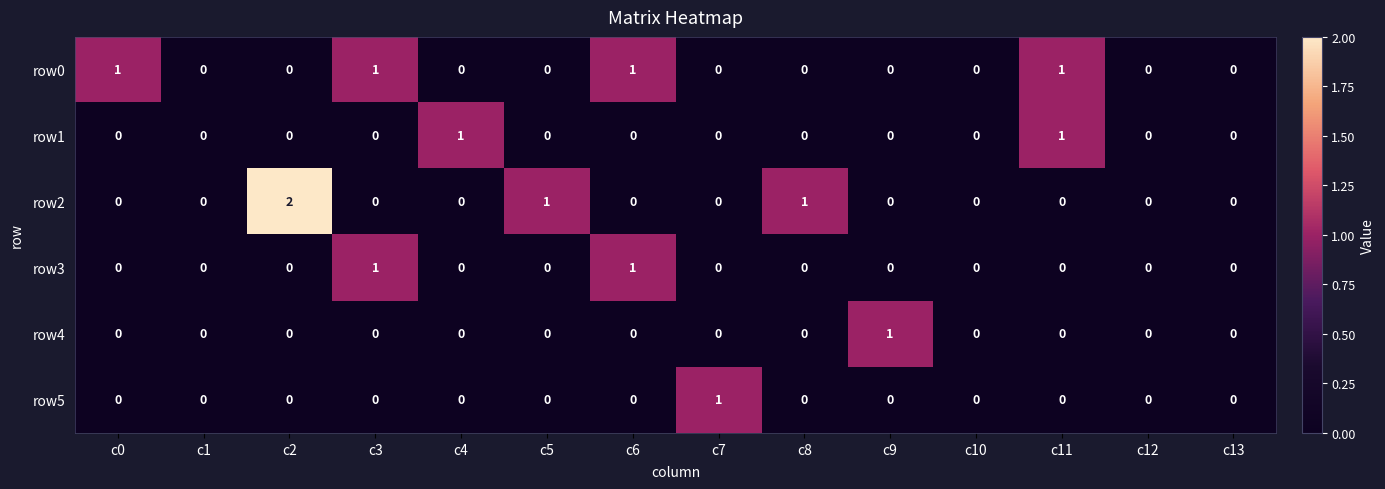

Count the row4 values in the range 0 to 1.

14